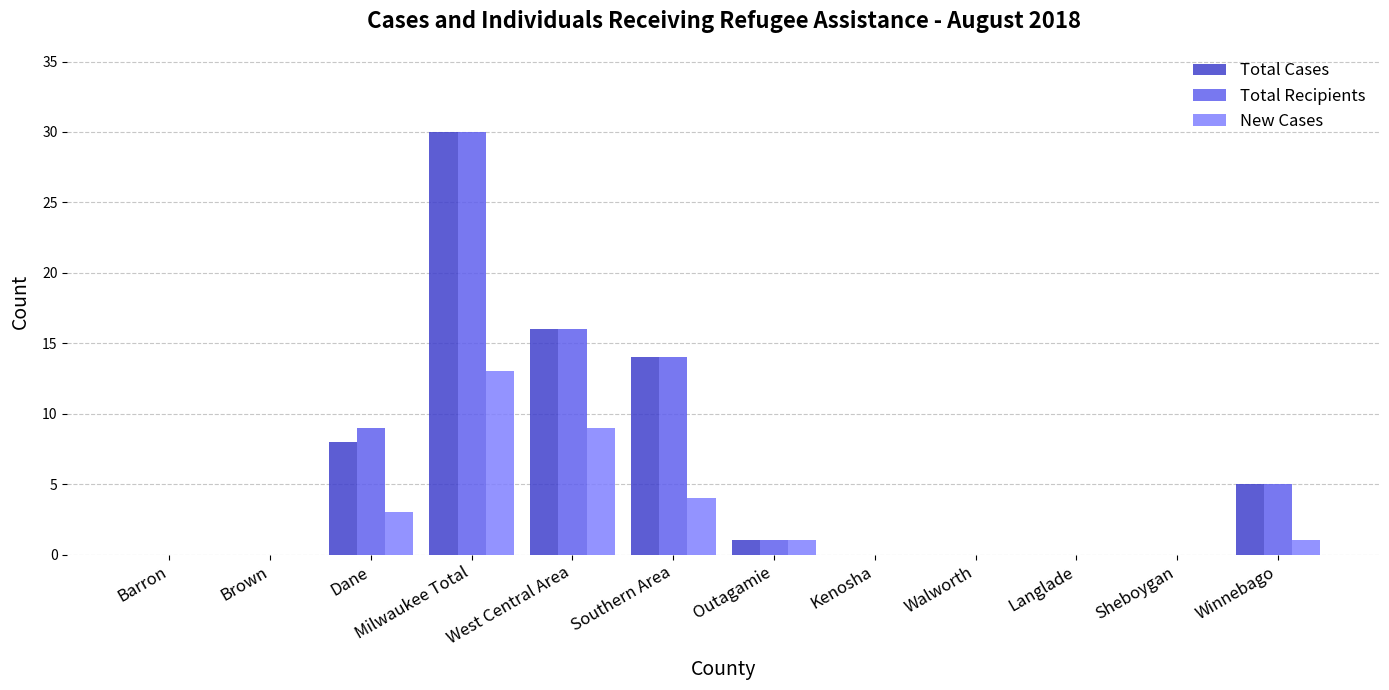

What is the greatest value displayed?

30